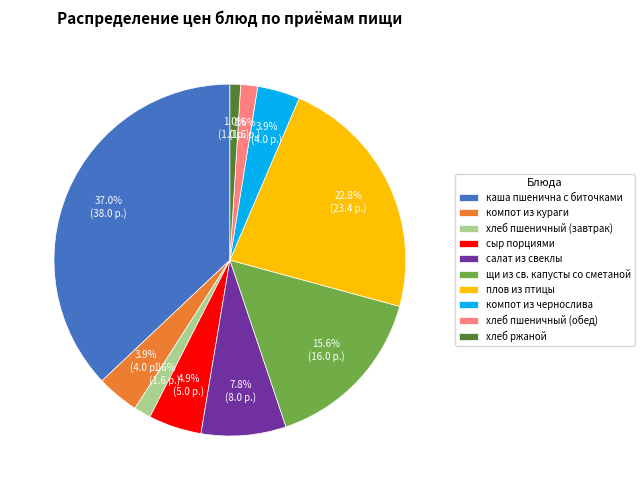

Which slice is the largest?

каша пшенична с биточками